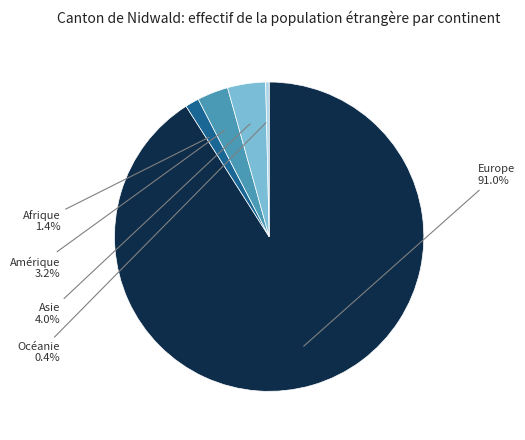

To the nearest percent, what is the combined percentage of Océanie and Asie?

4%